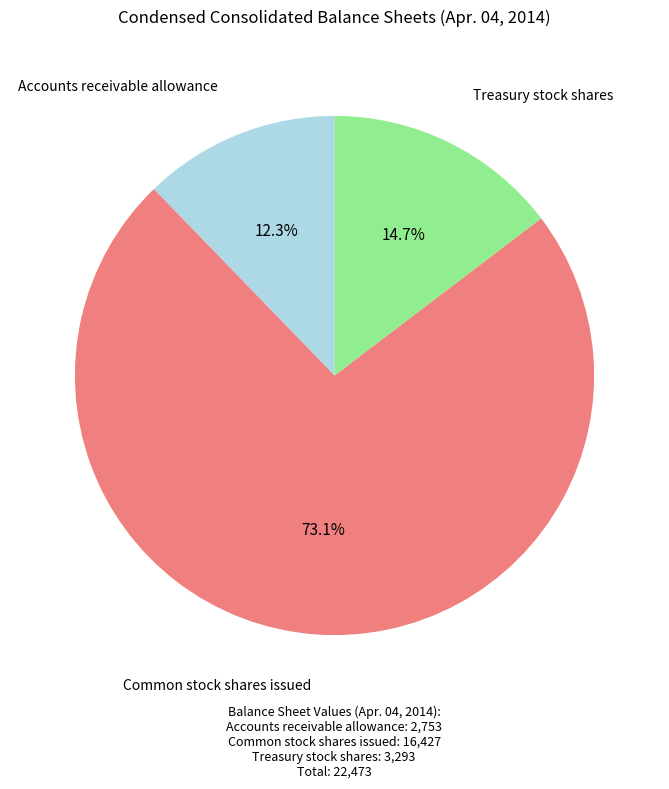

Is there any slice that represents more than half of the pie?

Yes